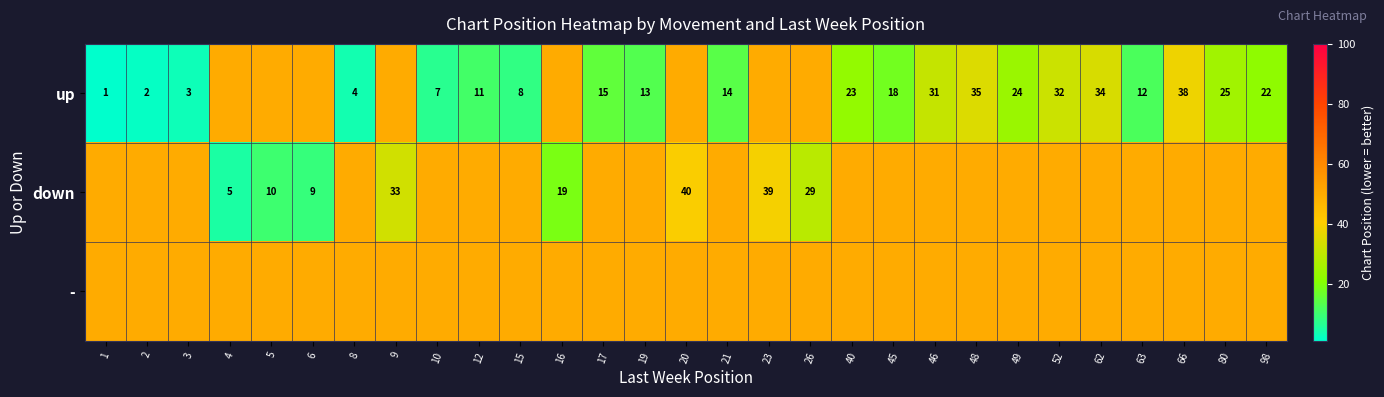

List the labels in order of row_2 value, largest first.

1, 2, 3, 4, 5, 6, 8, 9, 10, 12, 15, 16, 17, 19, 20, 21, 23, 26, 40, 45, 46, 48, 49, 52, 62, 63, 66, 80, 98